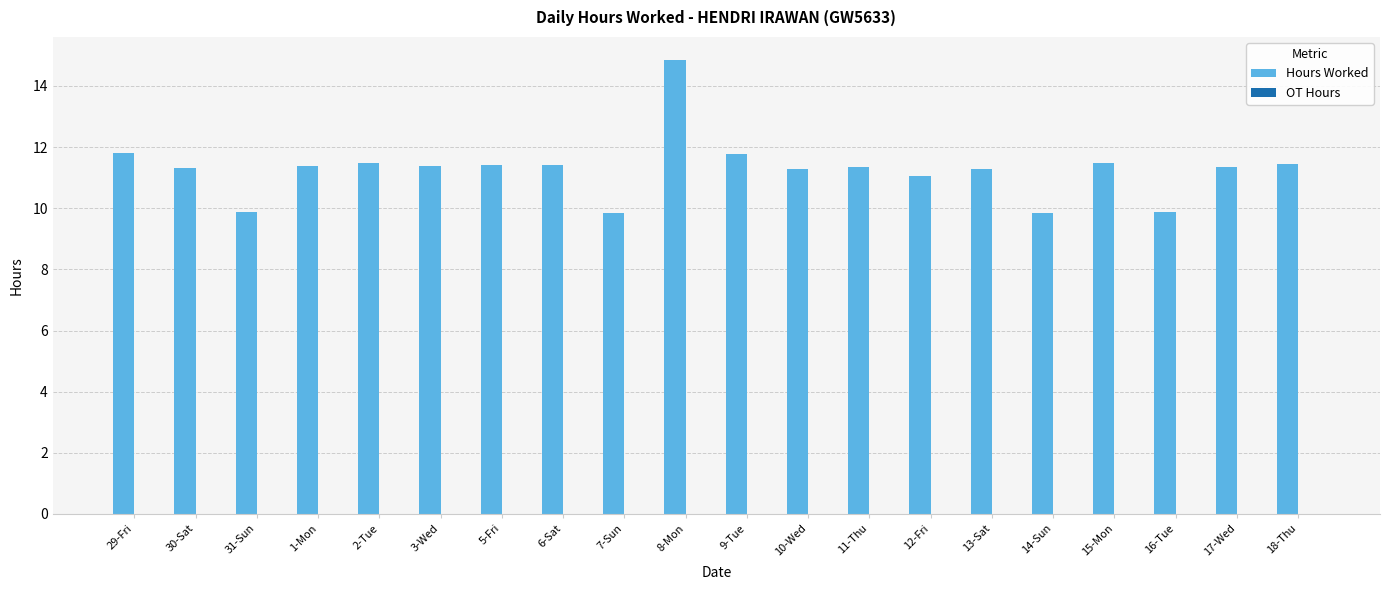

What is the sum of the values at 14-Sun and 2-Tue?

21.4